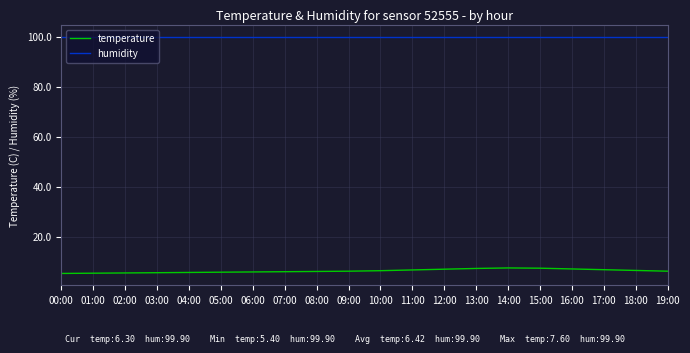

What is the maximum value for humidity?

99.9